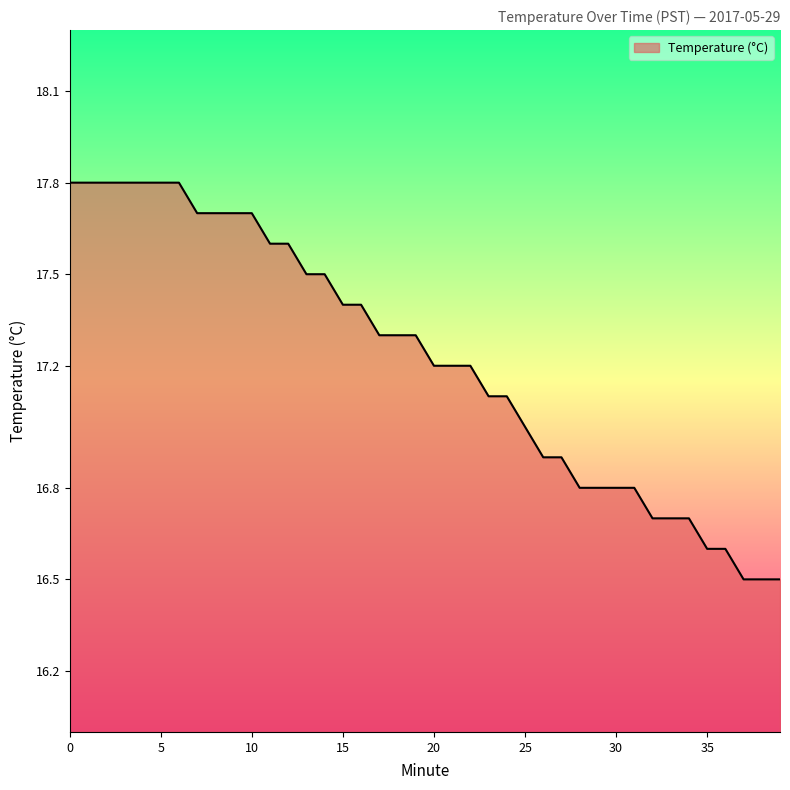

What is the smallest value displayed?

16.5